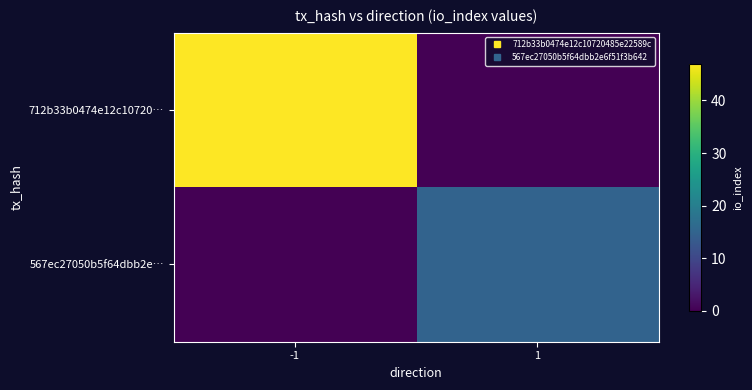

Reading left to right, what are all the values shown in this chart?

712b33b0474e12c10720…: -1=47	1=0
567ec27050b5f64dbb2e…: -1=0	1=15